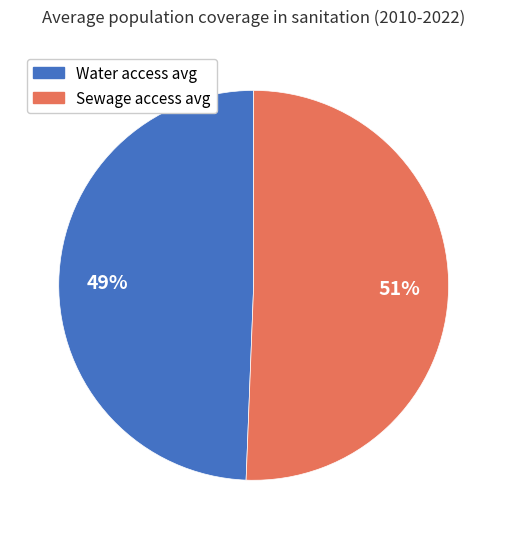

Does any single category account for the majority?

Yes